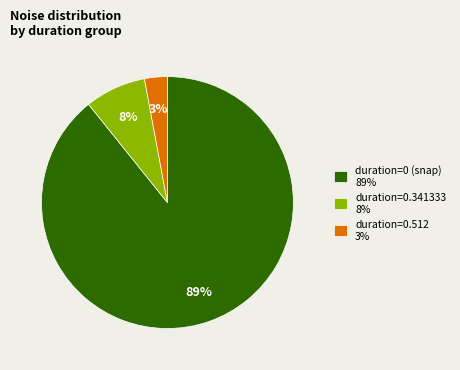

To the nearest percent, what is the average slice percentage?

33%